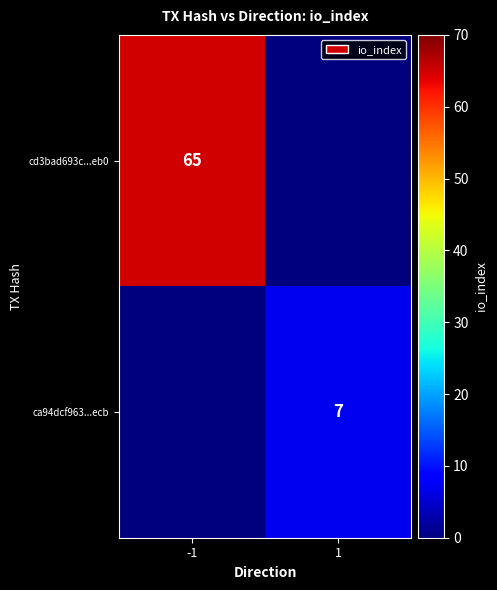

At which category is the sum across all series the highest?

-1